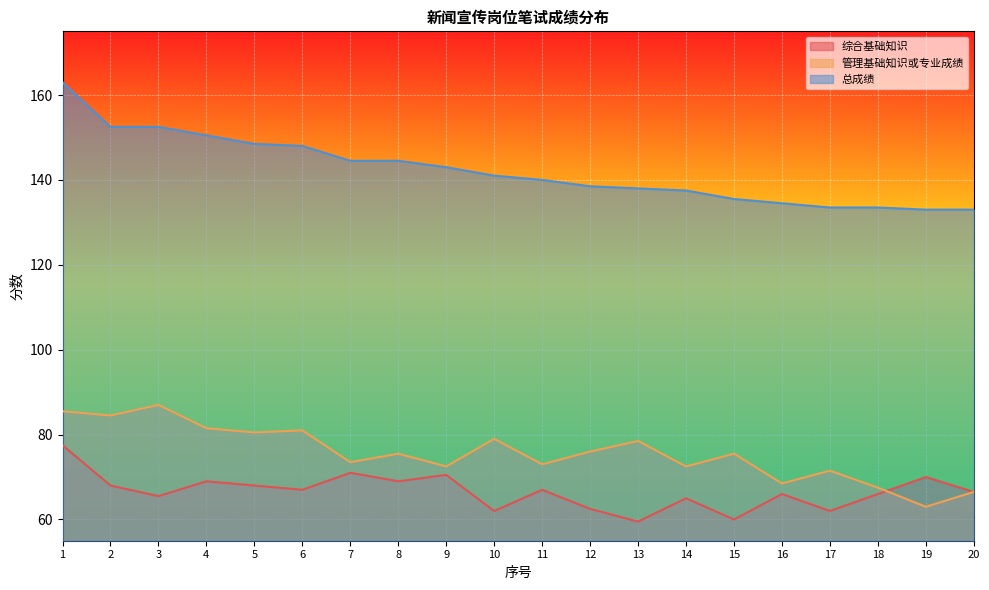

Reading right to left, list all the values displayed in this chart.

综合基础知识: 66.5	70.0	66.0	62.0	66.0	60.0	65.0	59.5	62.5	67.0	62.0	70.5	69.0	71.0	67.0	68.0	69.0	65.5	68.0	77.5
管理基础知识或专业成绩: 66.5	63.0	67.5	71.5	68.5	75.5	72.5	78.5	76.0	73.0	79.0	72.5	75.5	73.5	81.0	80.5	81.5	87.0	84.5	85.5
总成绩: 133.0	133.0	133.5	133.5	134.5	135.5	137.5	138.0	138.5	140.0	141.0	143.0	144.5	144.5	148.0	148.5	150.5	152.5	152.5	163.0